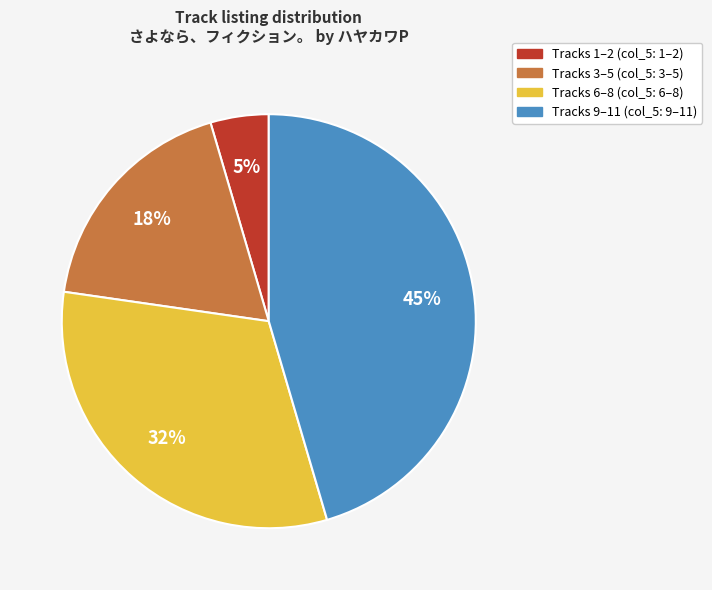

Count the number of slices in the pie.

4